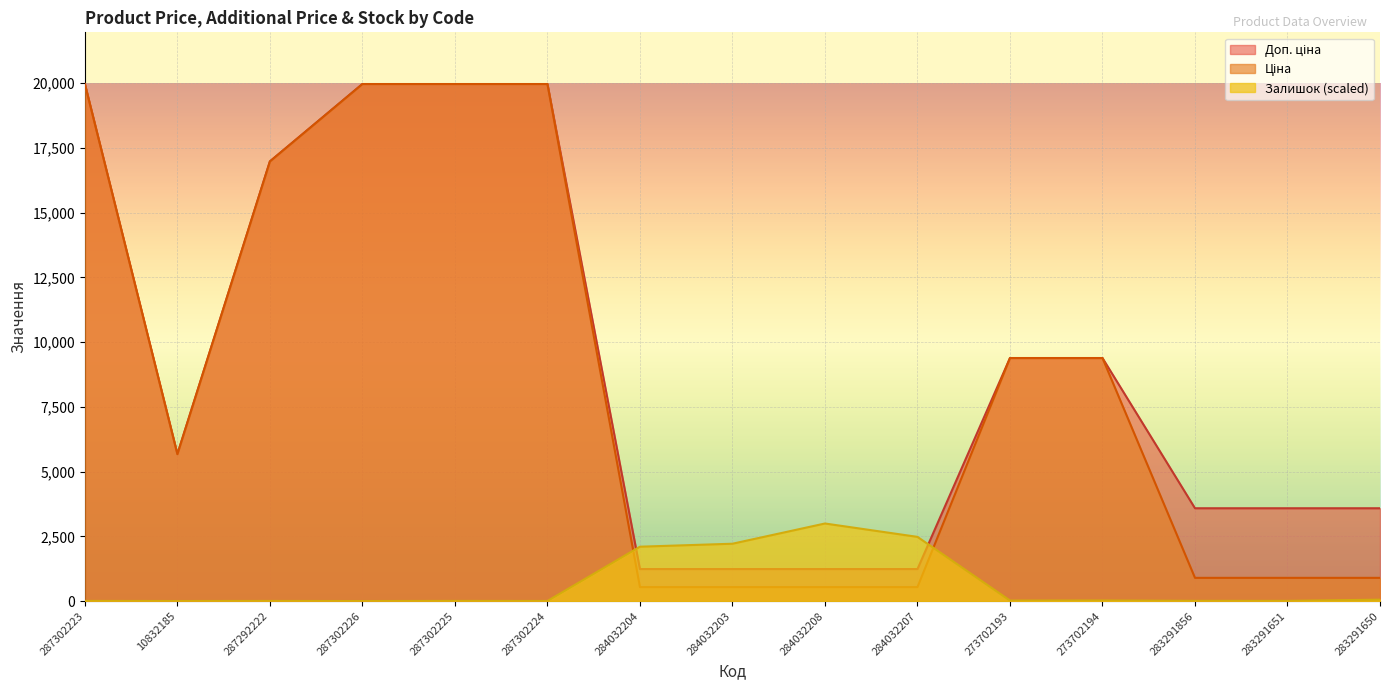

What is the difference between the maximum and minimum values in the Доп. ціна series?

18728.8